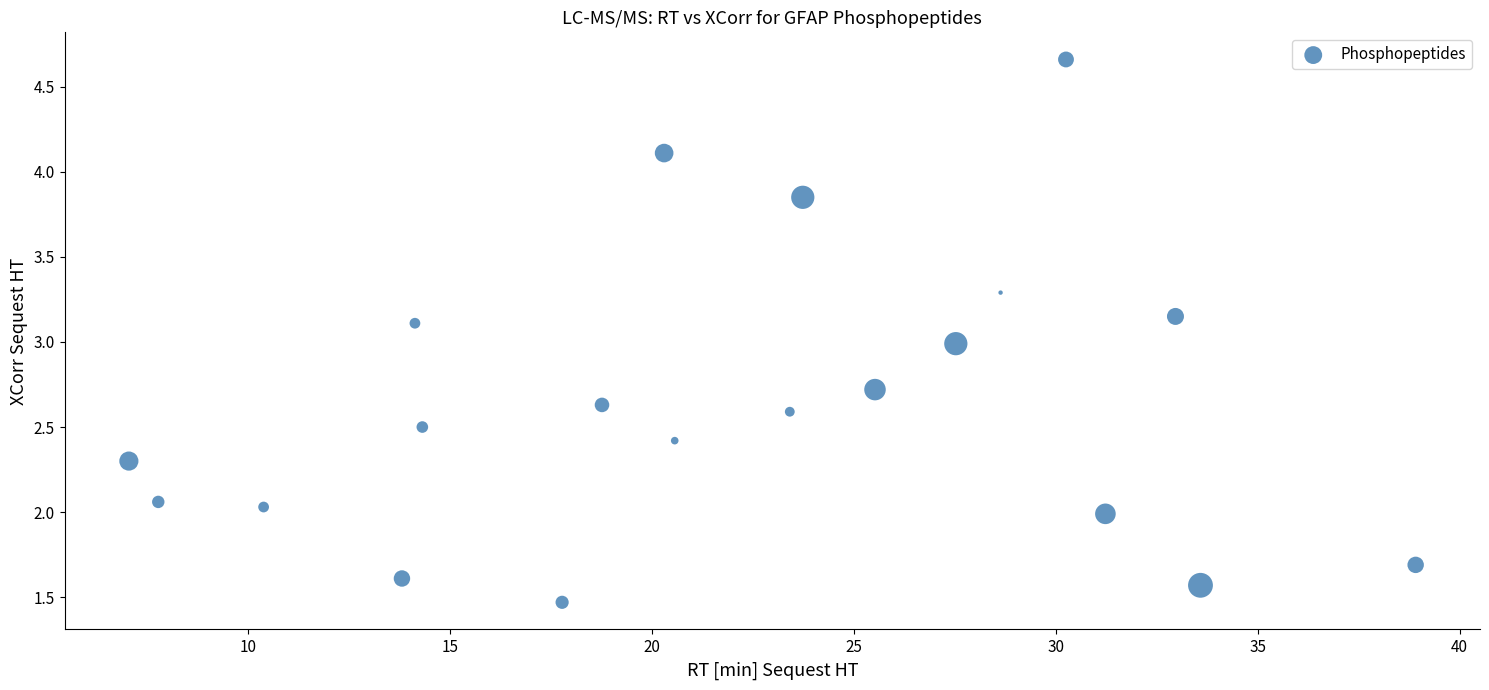

What is the range of X values (max minus min)?

31.9